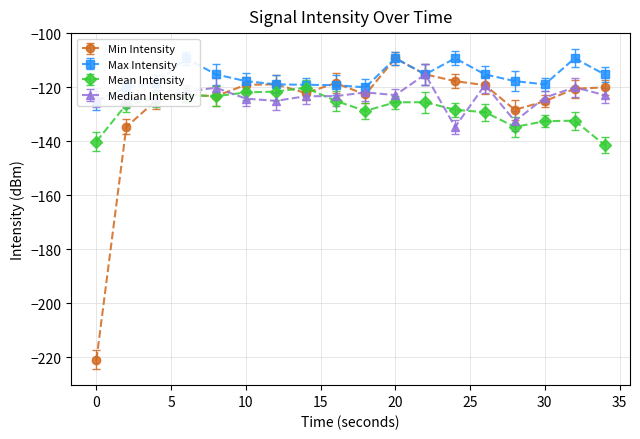

Which series has the largest range (max minus min)?

Min Intensity